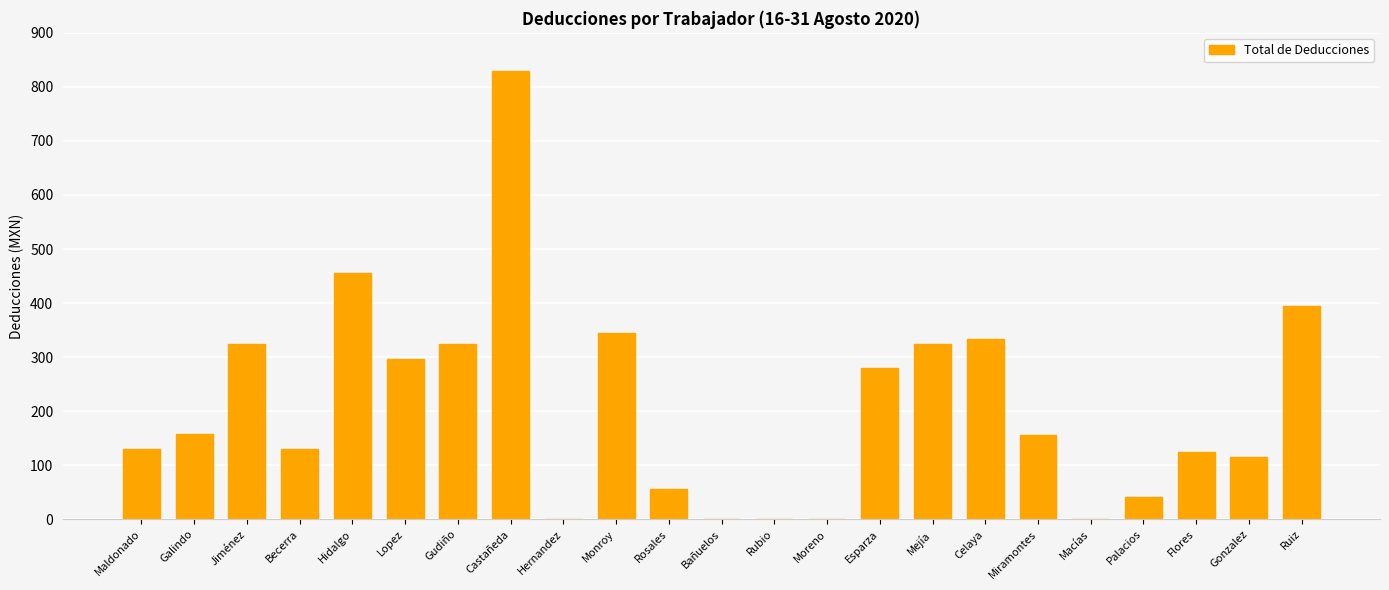

Approximately how many times larger is the value at Hidalgo compared to Lopez?

1.5